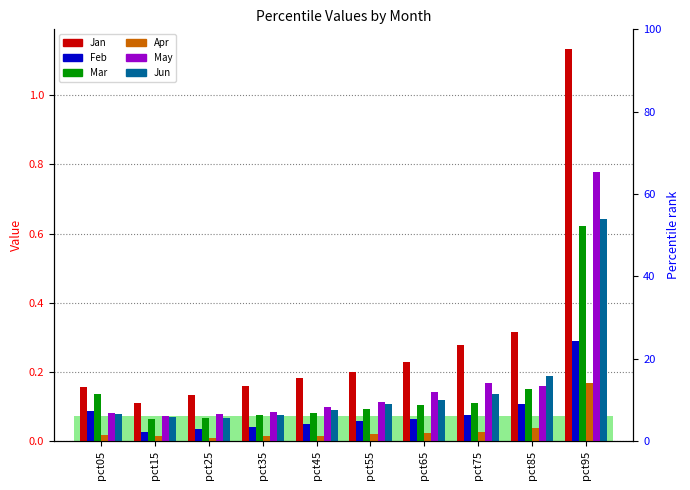

Which category has the lowest value in the Feb series?

pct15